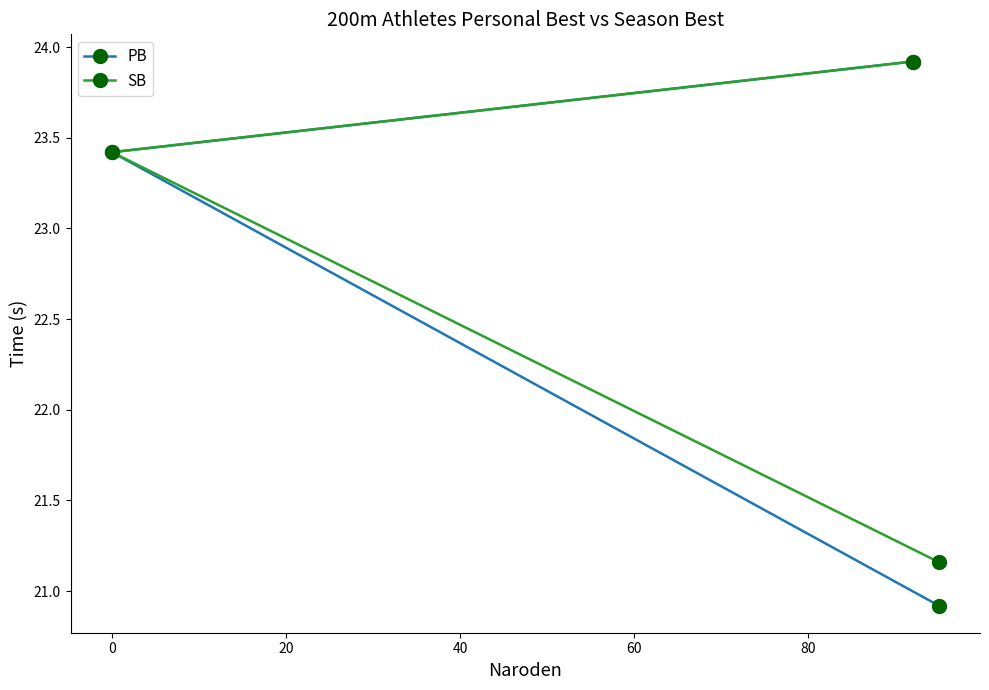

At how many categories does at least one series exceed 23?

2